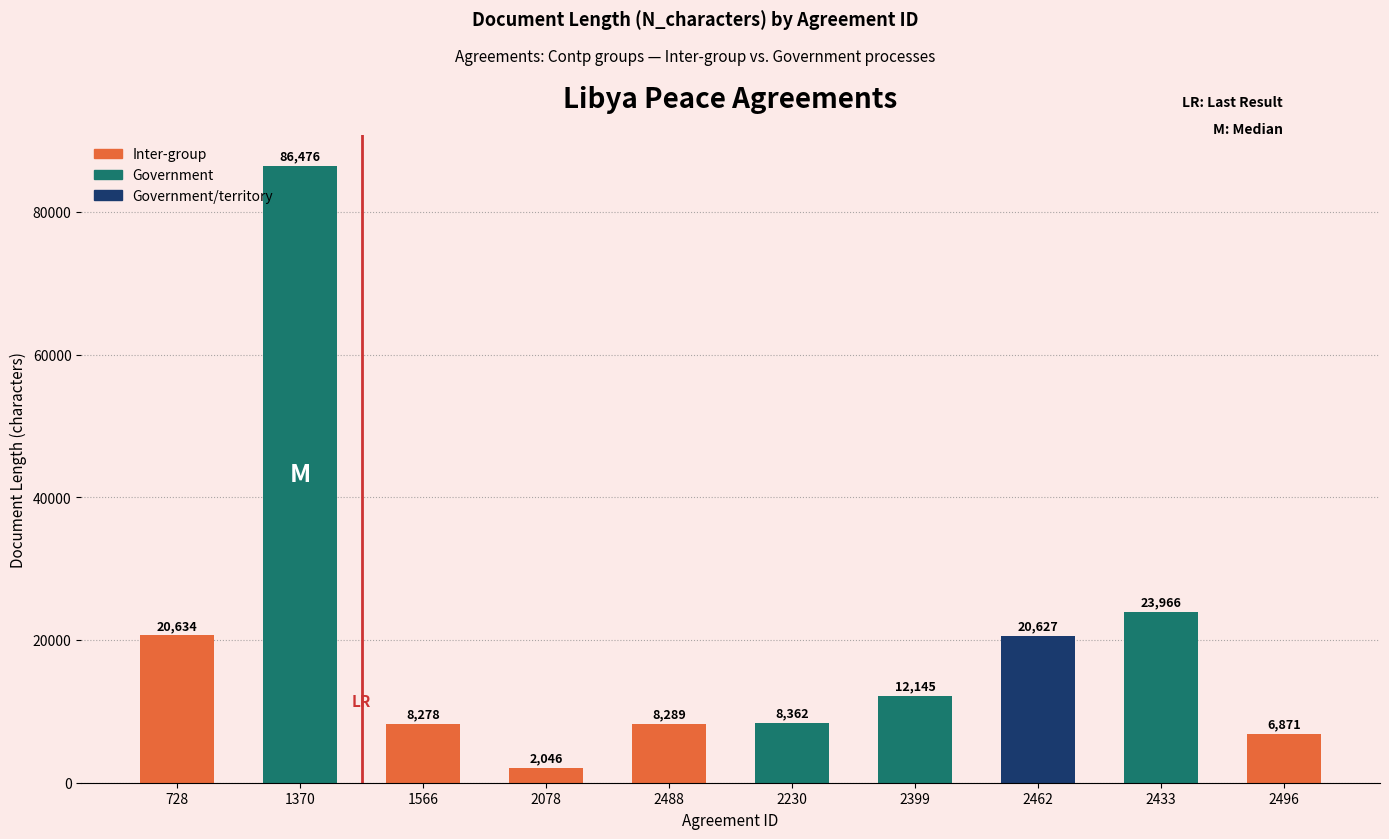

Between 2433 and 2078, which is larger?

2433